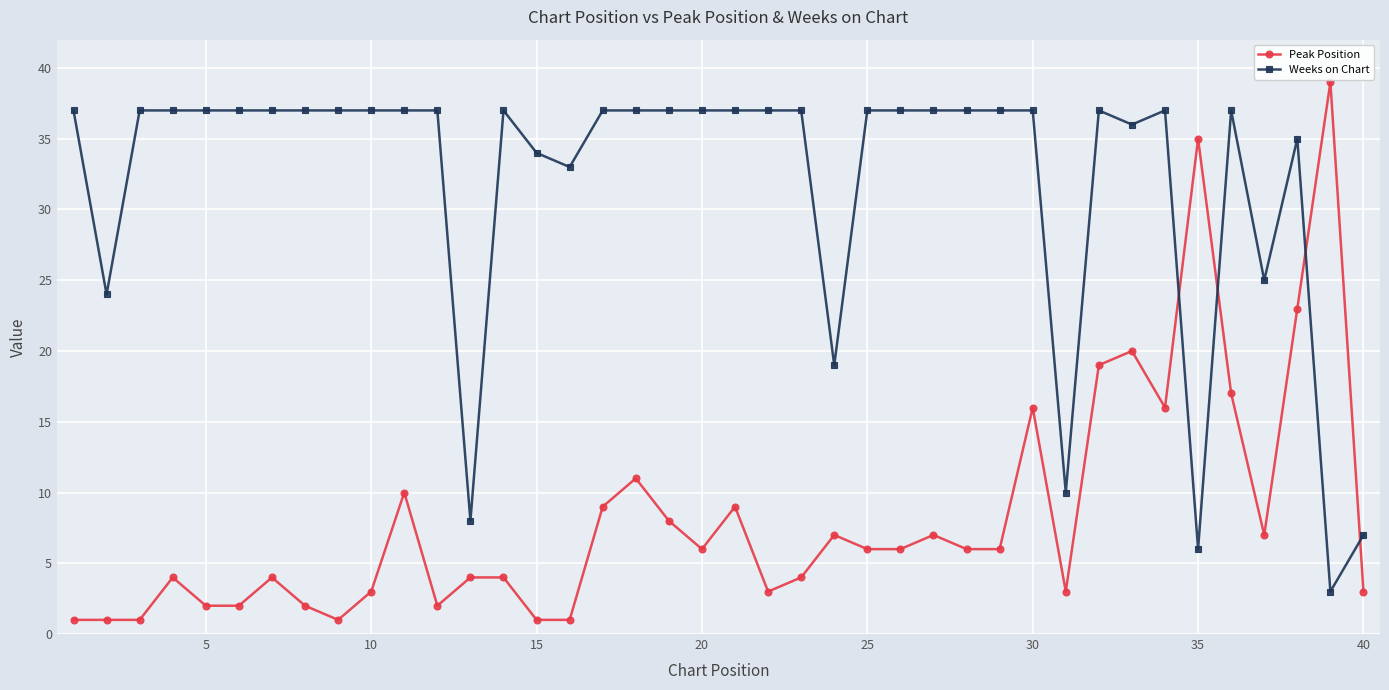

After their last crossing, which series has the higher values: Peak Position or Weeks on Chart?

Weeks on Chart